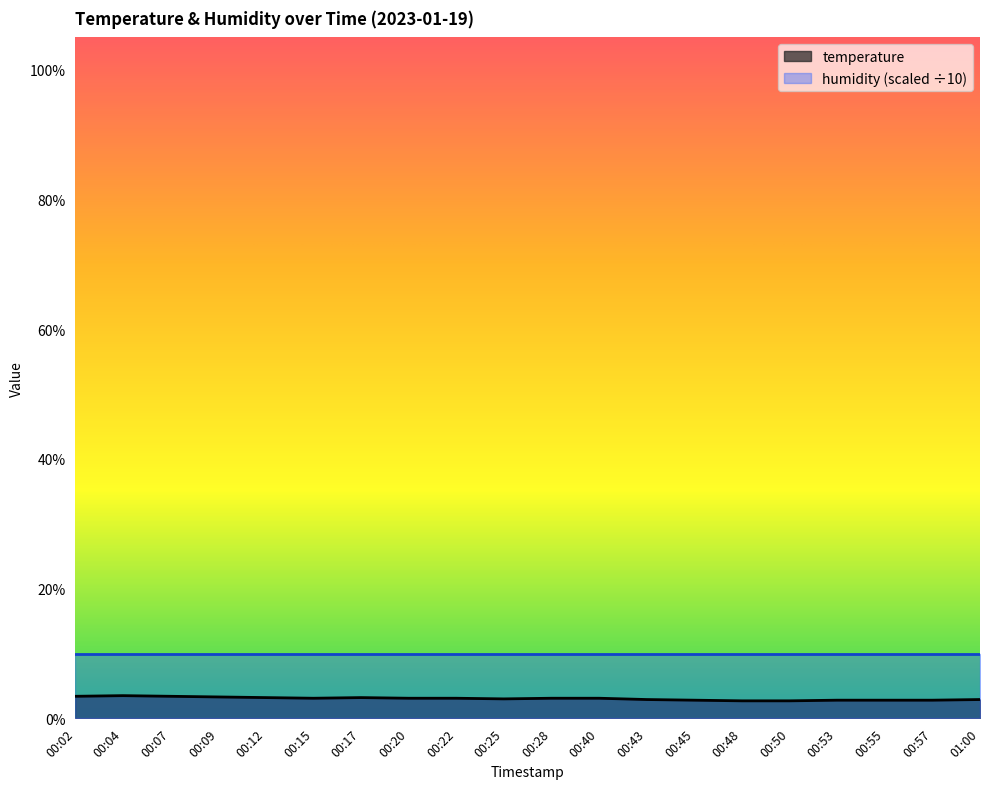

What is the value of the 17th point from the left?

2.8